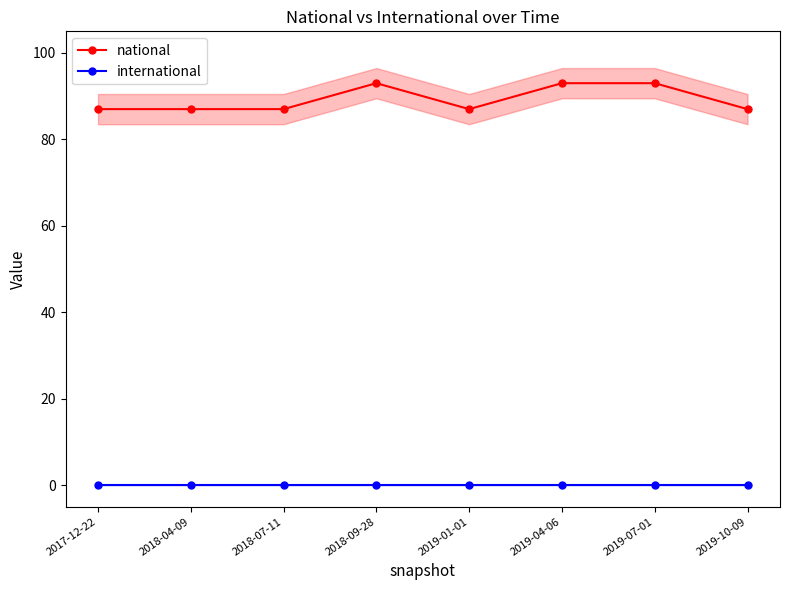

Which series has the largest range (max minus min)?

national